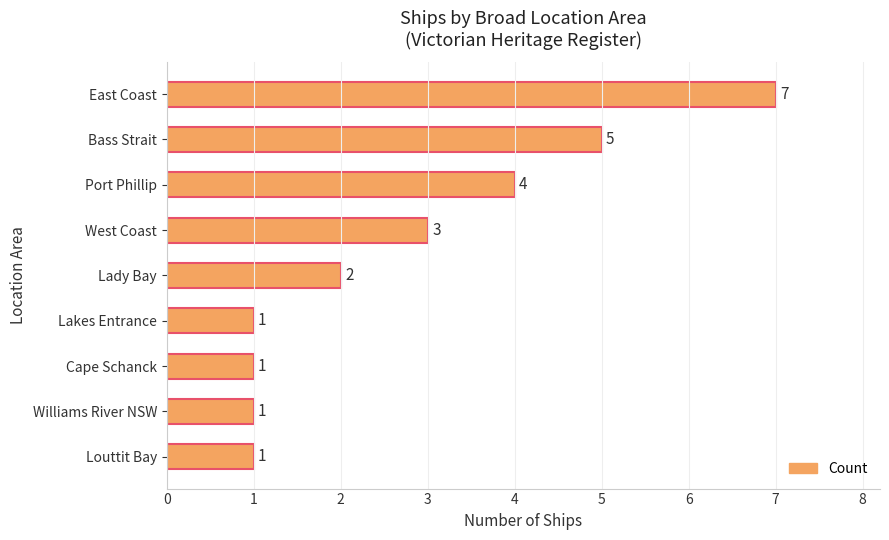

What is the label of the 3rd bar from the bottom?

Cape Schanck